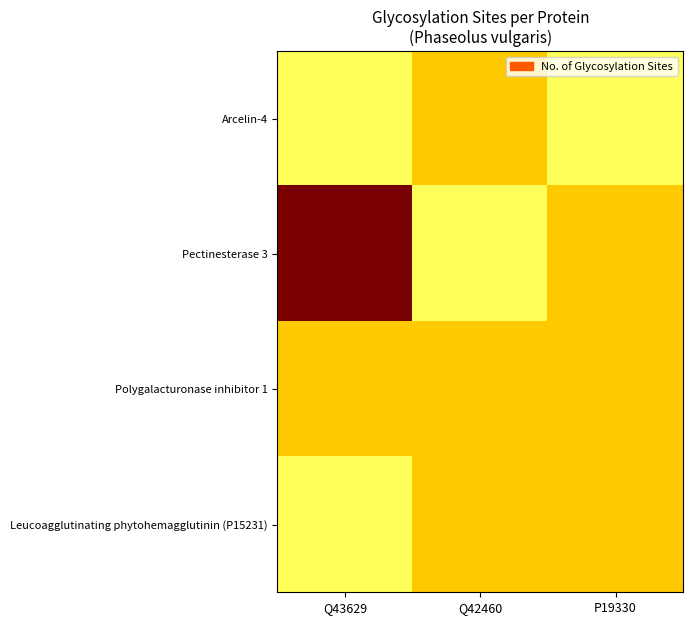

Which series has the largest range (max minus min)?

Pectinesterase 3